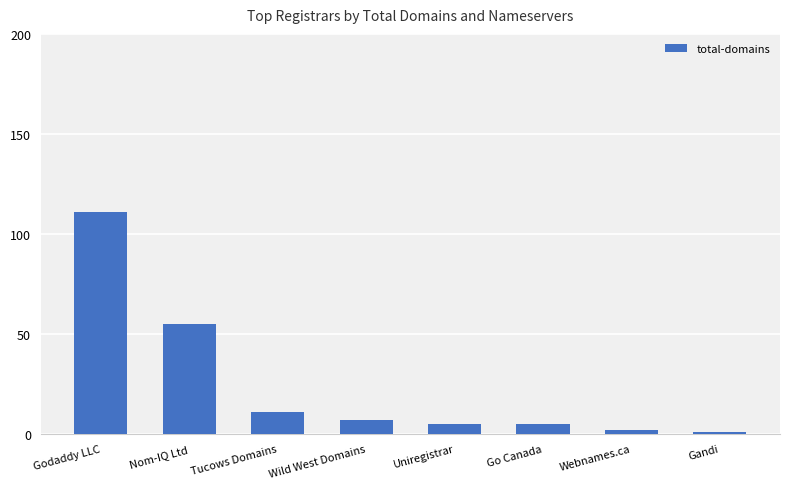

Are the bars grouped side by side (vs. stacked)?

No